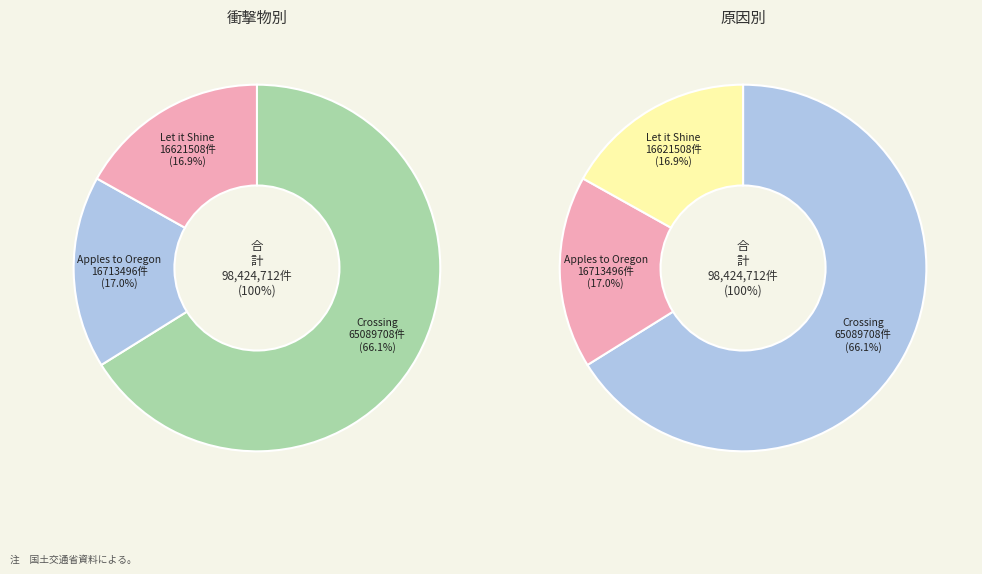

True or false: Let it Shine
(9780689847325) accounts for 17% of the total.

True